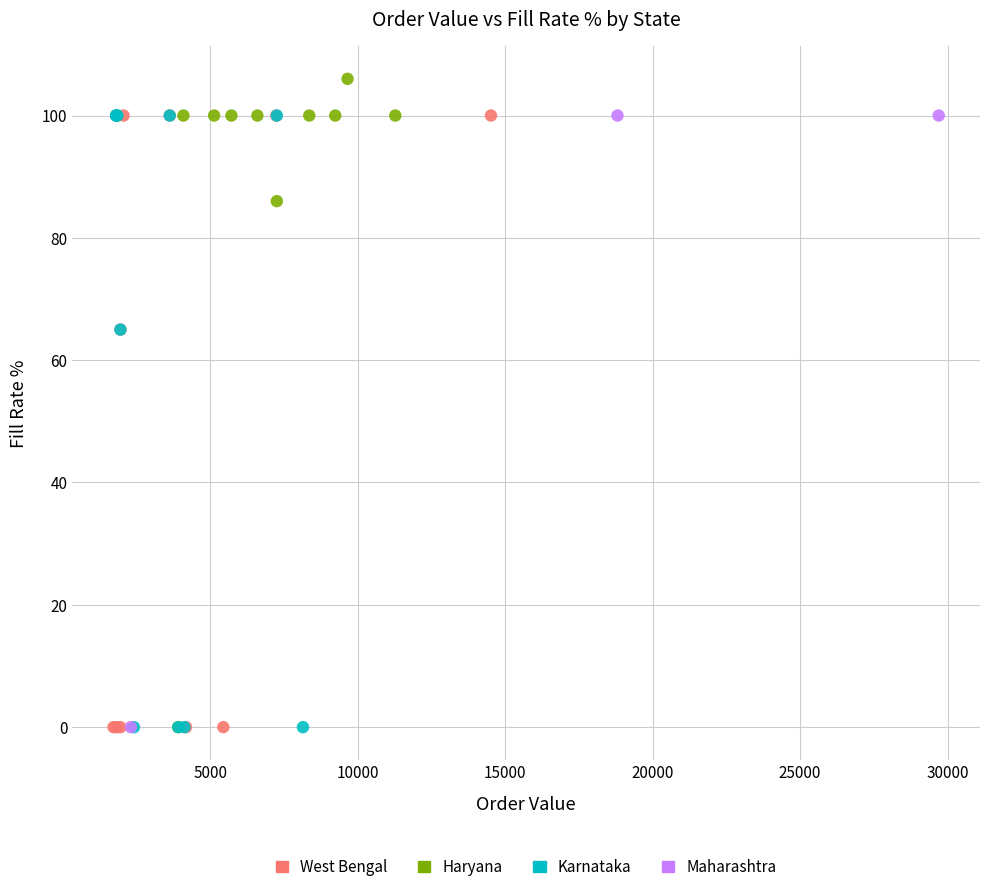

Which series contains the highest Y value?

Haryana